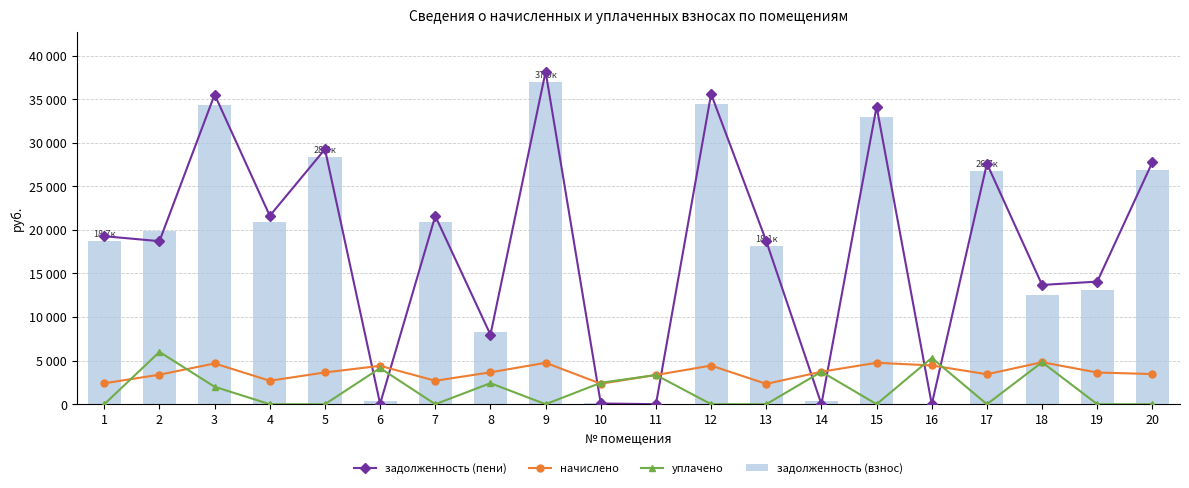

List the series in order of their peak value, lowest first.

начислено, уплачено, задолженность (взнос), задолженность (пени)